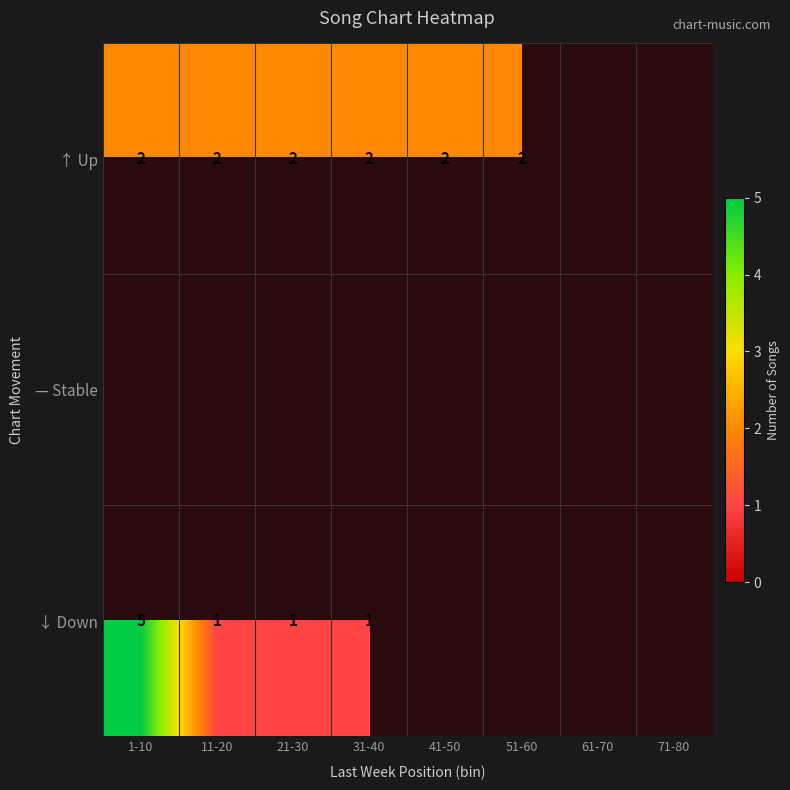

What is the minimum value shown in the chart?

1.0